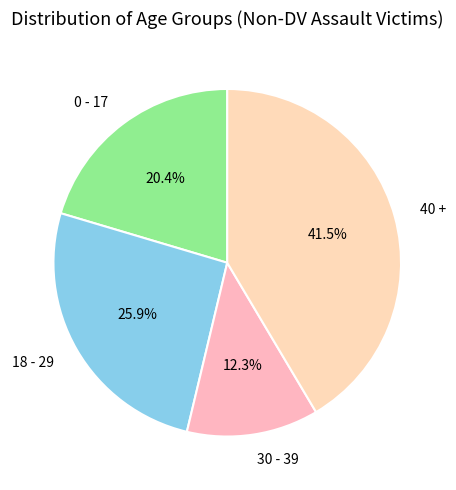

Is there any slice that represents more than half of the pie?

No